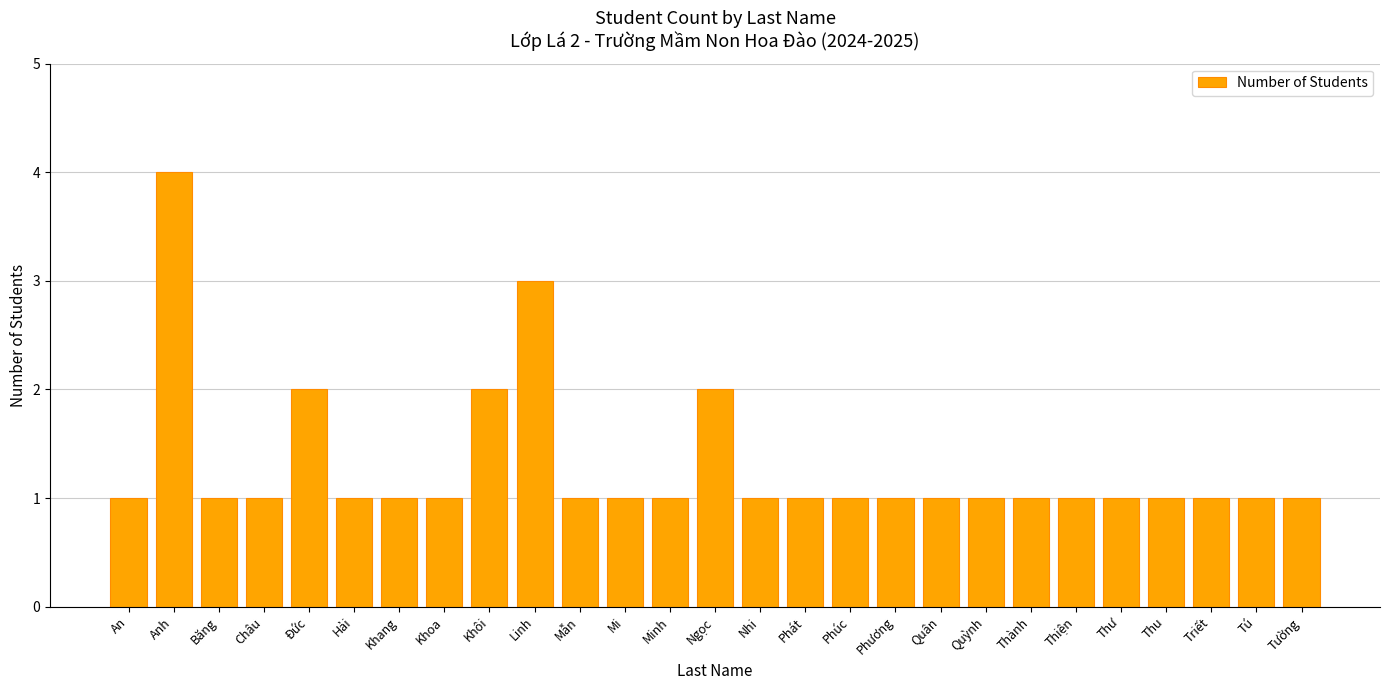

Does the chart contain any negative values?

No